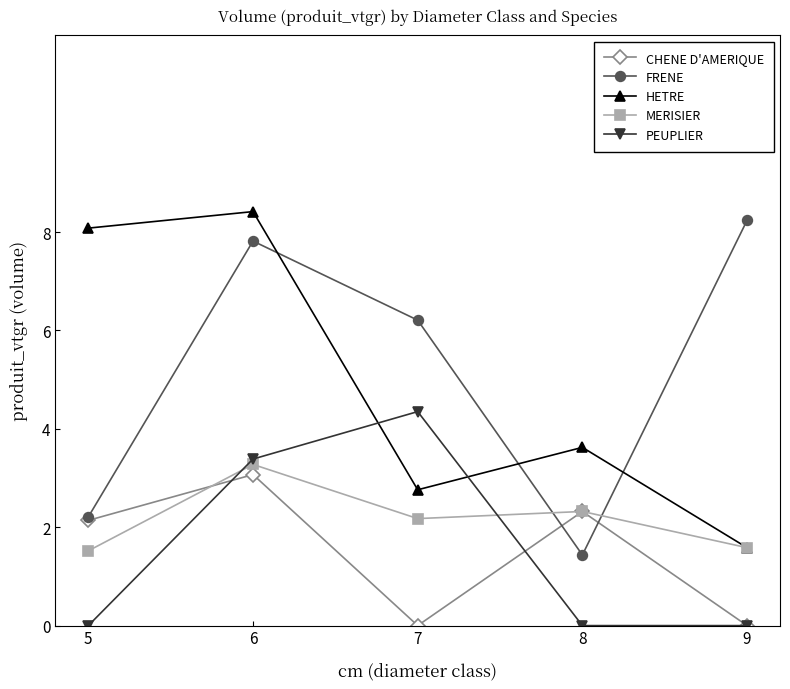

Is this an area chart (filled region under the line)?

No